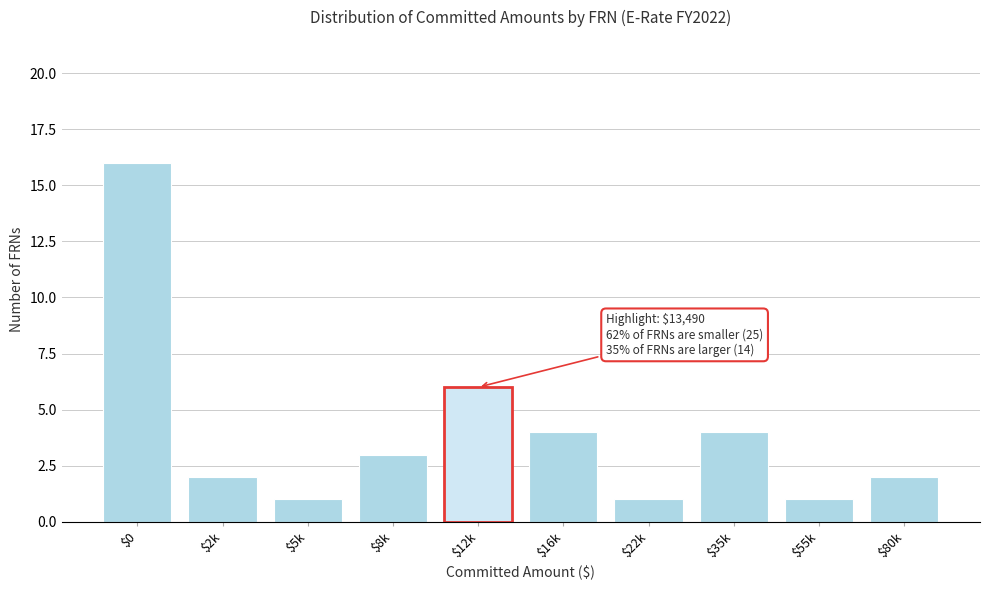

Reading left to right, what are all the values shown in this chart?

16	2	1	3	6	4	1	4	1	2